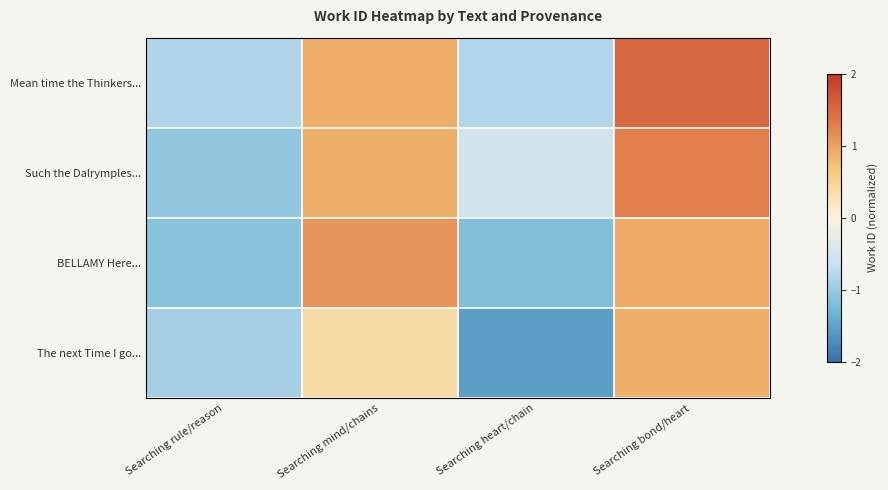

Reading right to left, extract all data points from this chart.

Mean time the Thinkers...: Searching bond/heart=1.5	Searching heart/chain=-0.8	Searching mind/chains=0.9	Searching rule/reason=-0.8
Such the Dalrymples...: Searching bond/heart=1.3	Searching heart/chain=-0.5	Searching mind/chains=0.9	Searching rule/reason=-1.0
BELLAMY Here...: Searching bond/heart=0.9	Searching heart/chain=-1.2	Searching mind/chains=1.1	Searching rule/reason=-1.1
The next Time I go...: Searching bond/heart=0.9	Searching heart/chain=-1.5	Searching mind/chains=0.4	Searching rule/reason=-0.9